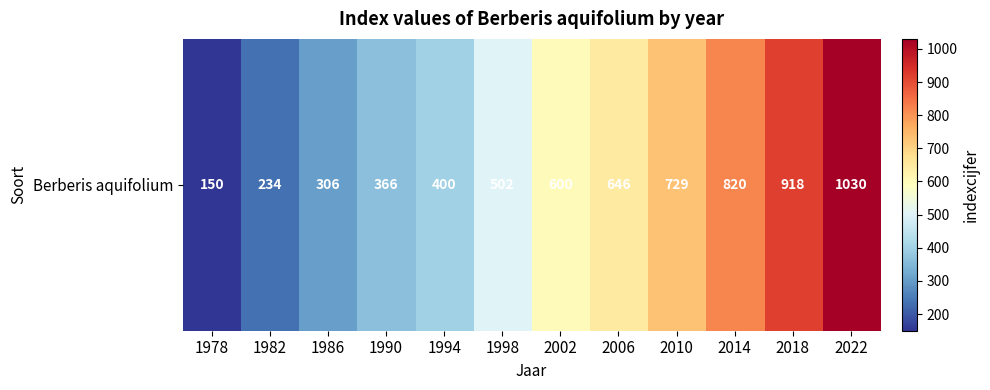

Approximately how many times larger is the value at 1998 compared to 1978?

3.3